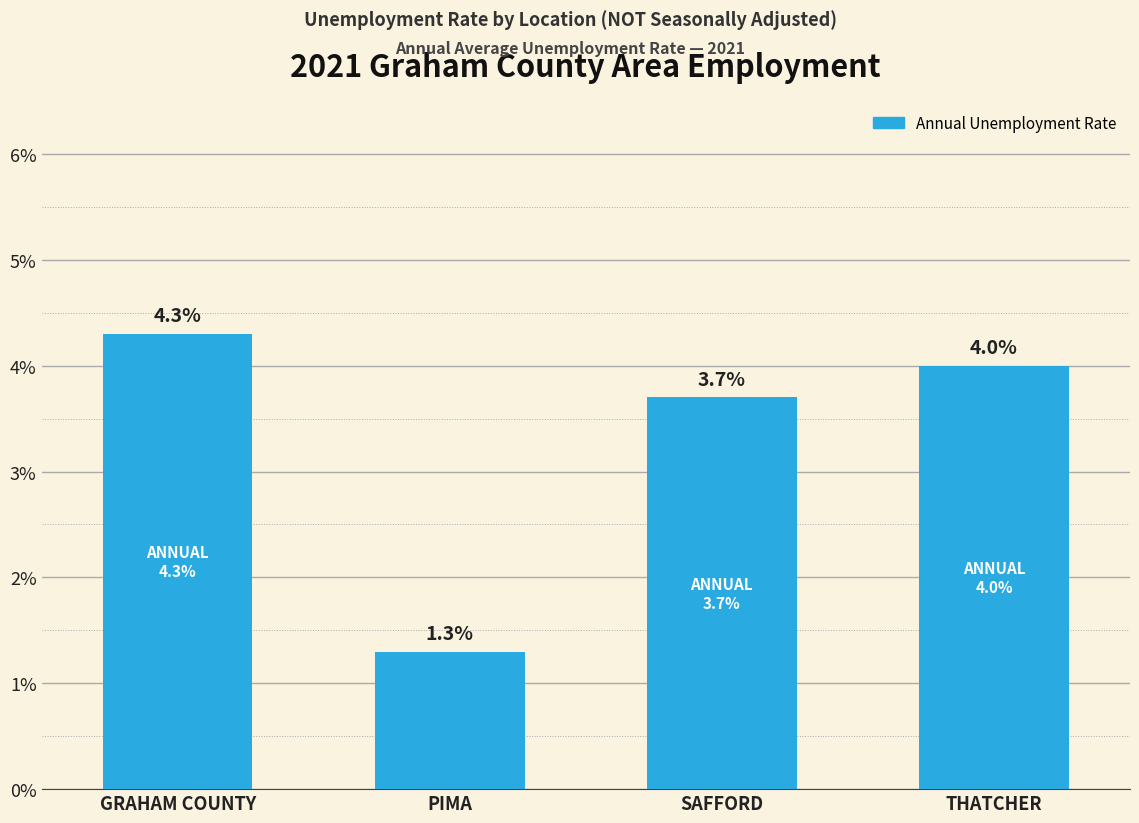

True or false: the data shows 2.3 at PIMA.

False